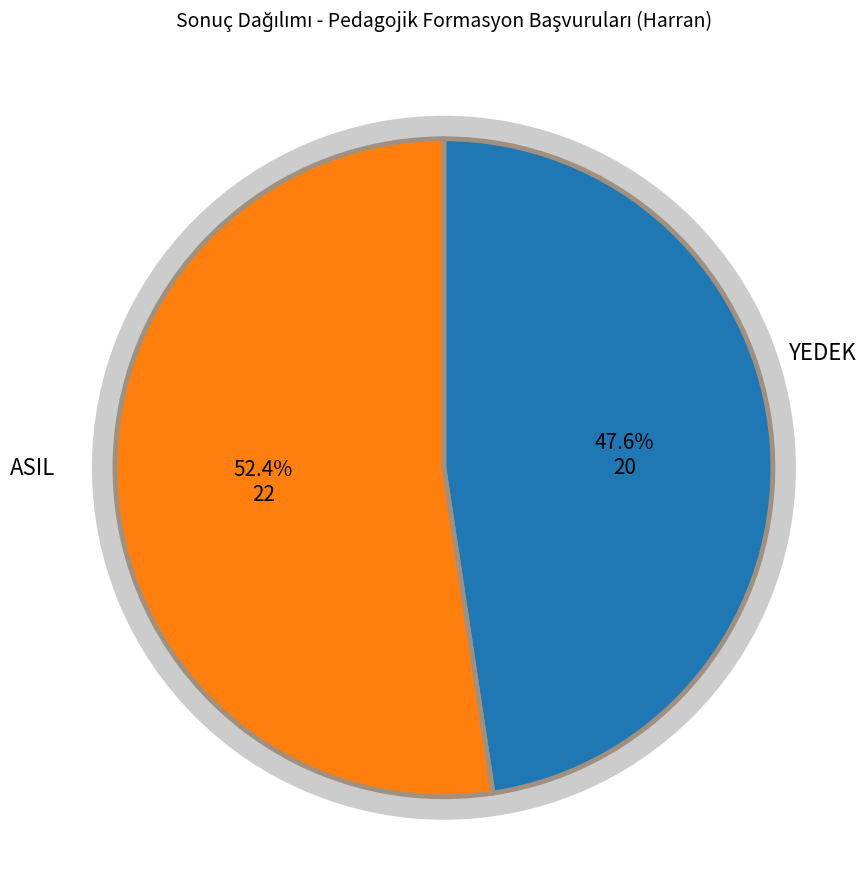

How many slices are in this pie chart?

2